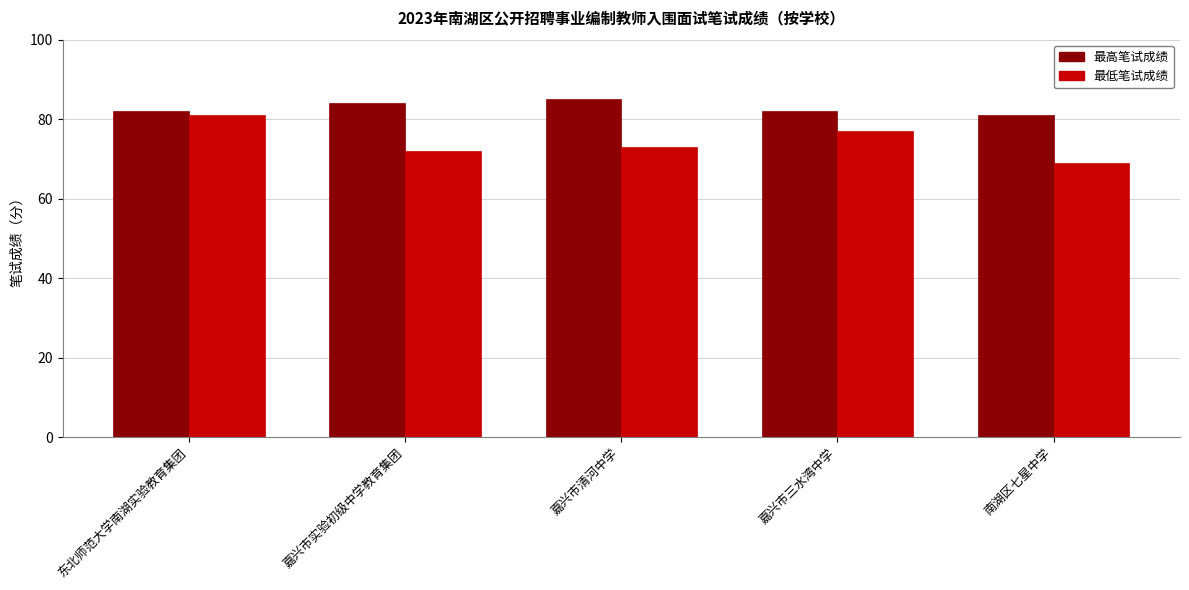

How many bars are there in total?

10